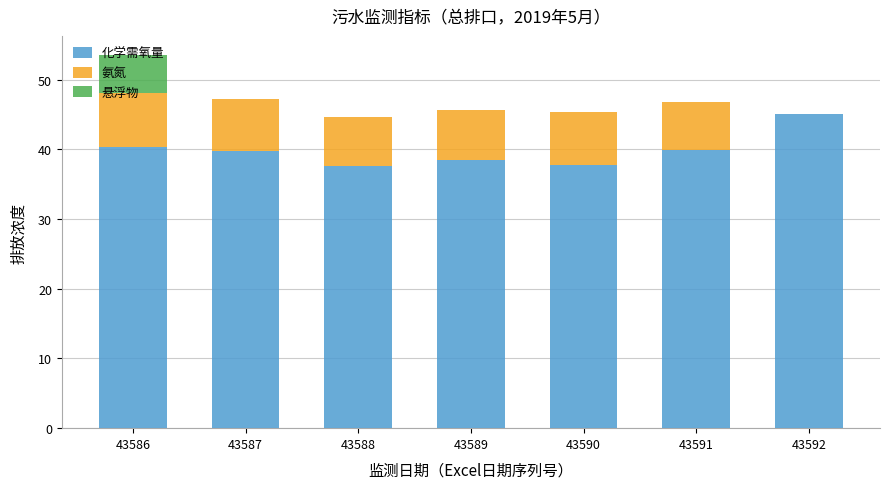

Is it true that 化学需氧量 equals 7.5 at 43588?

False